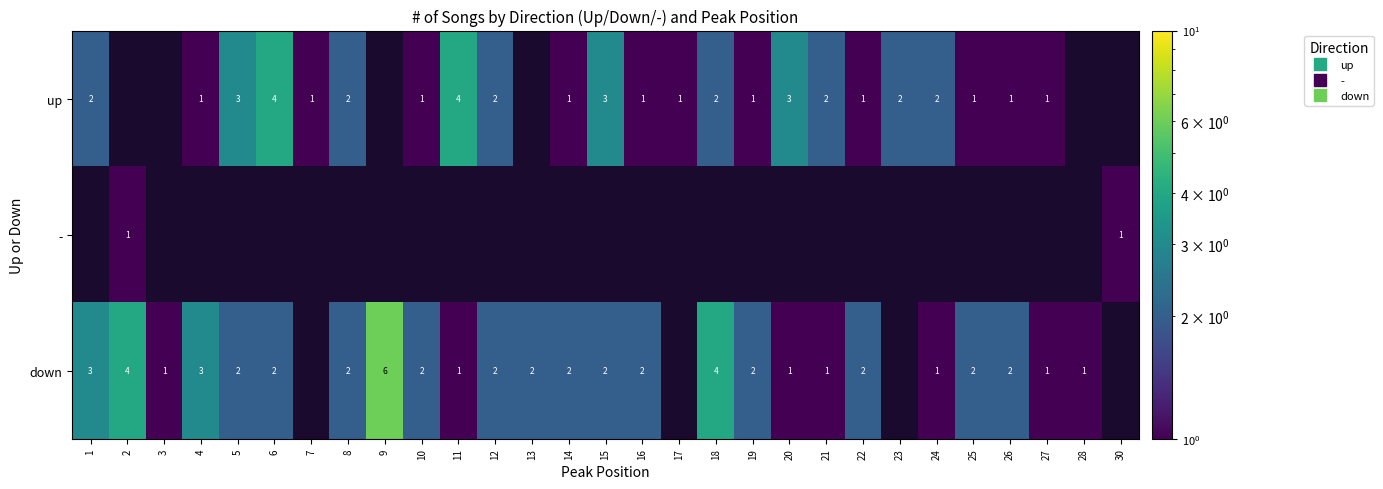

What is the spread (max minus min) of values at 15?

1.0